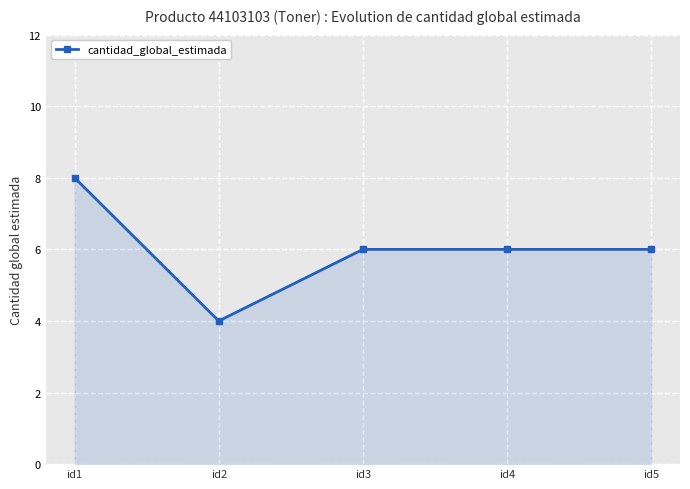

True or false: there are more than 2 points higher than both neighbors.

False